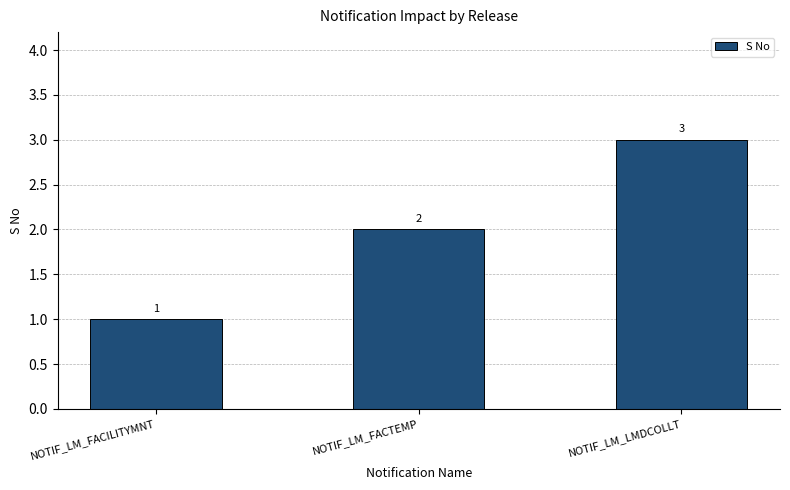

What is the average value?

2